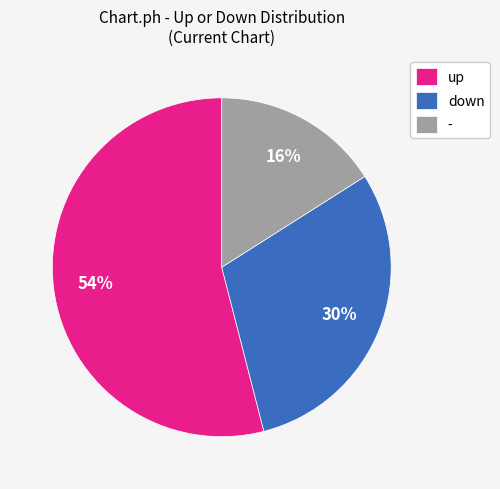

Which category has the biggest portion of the pie?

up